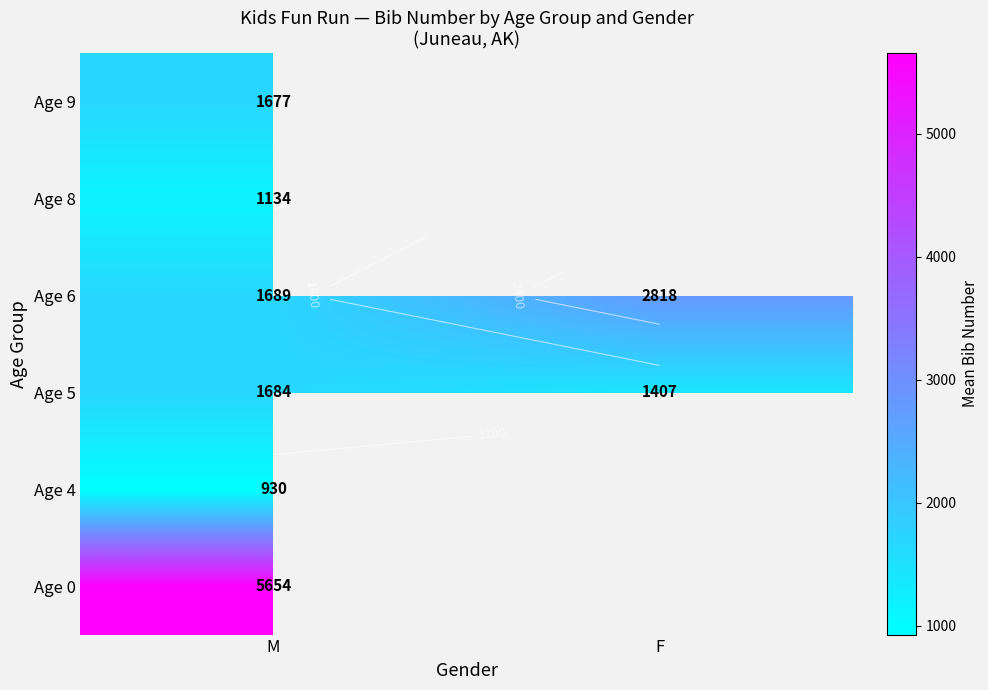

The value of Age 5 at F is 696.2. True or false?

False